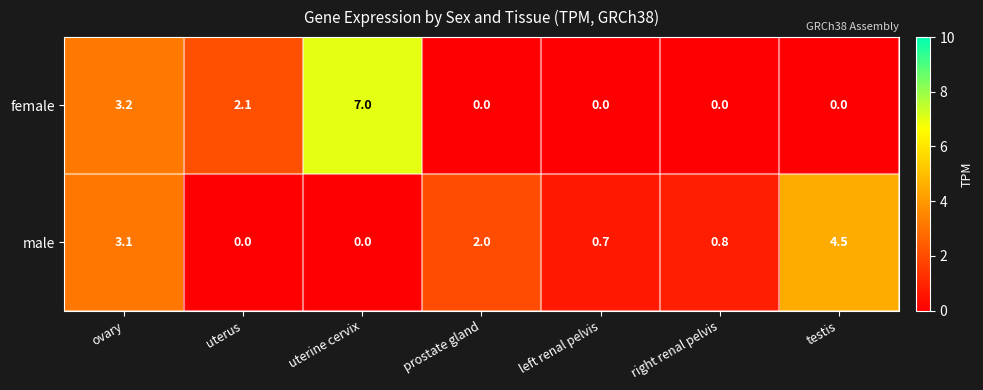

What is the greatest value displayed?

7.0